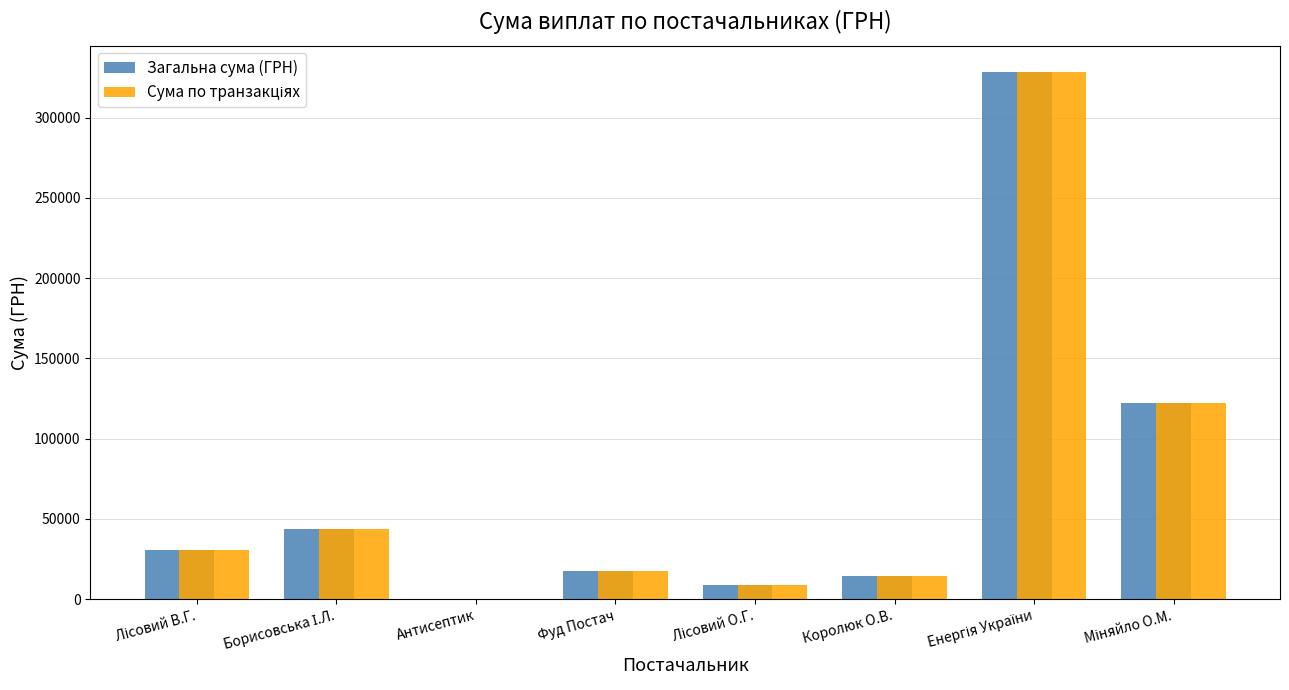

What is the sum of all Загальна сума (ГРН) values?

565044.8